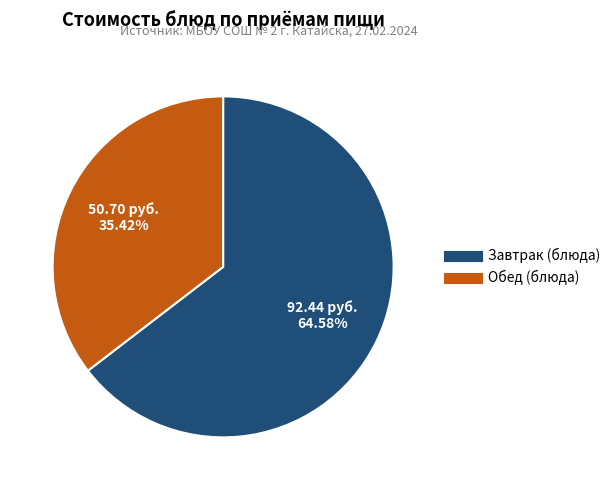

Is there any slice that represents more than half of the pie?

Yes